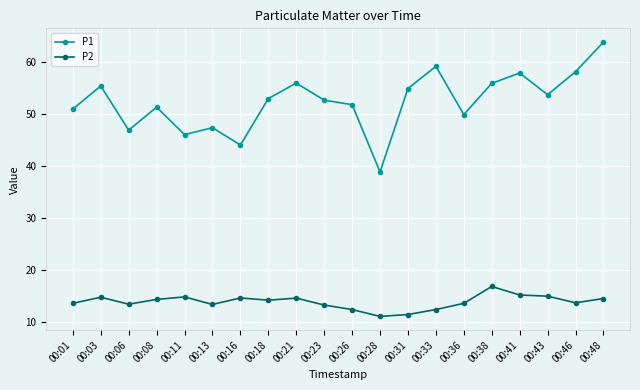

In P2, how many points are higher than both neighbors (excluding endpoints)?

5